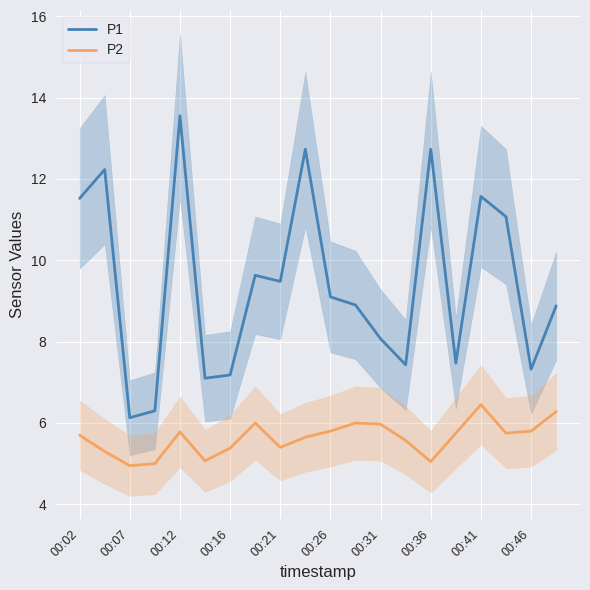

True or false: P1 and P2 intersect in this chart.

False